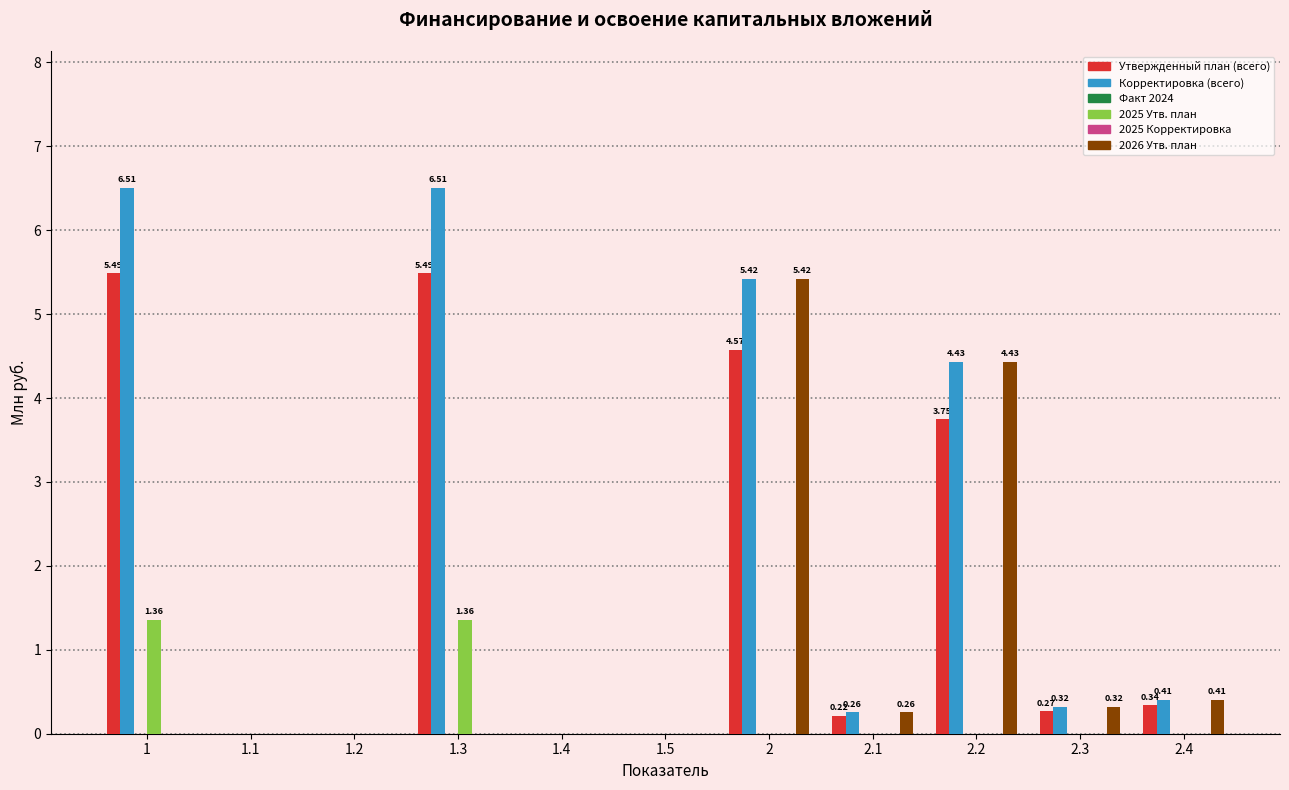

What is the label of the 6th bar from the right?

1.5